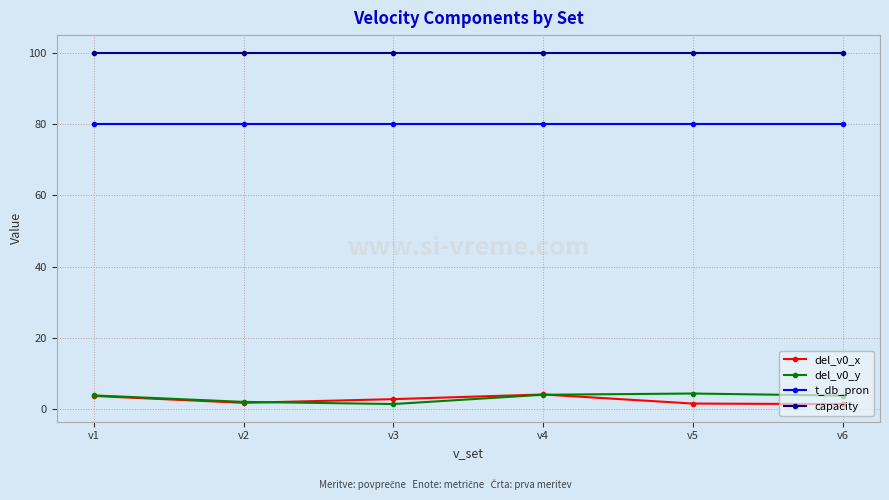

What is the value of the capacity point at the 4th from the left?

100.0